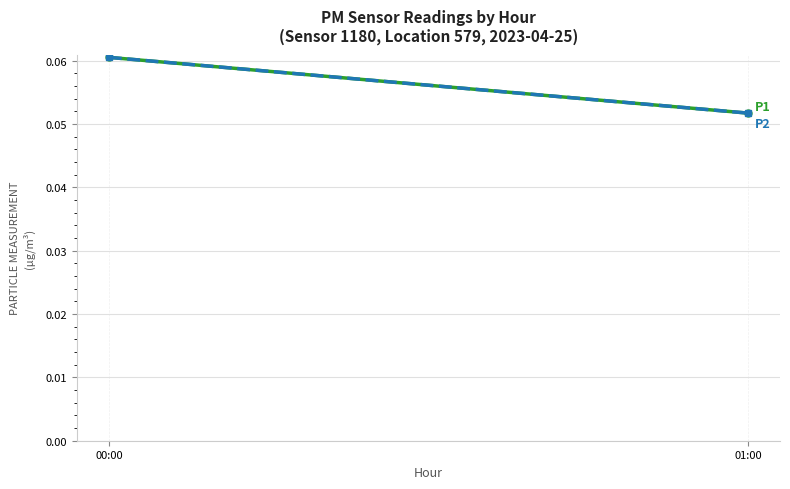

What are all the series names shown in the legend?

P1, P2